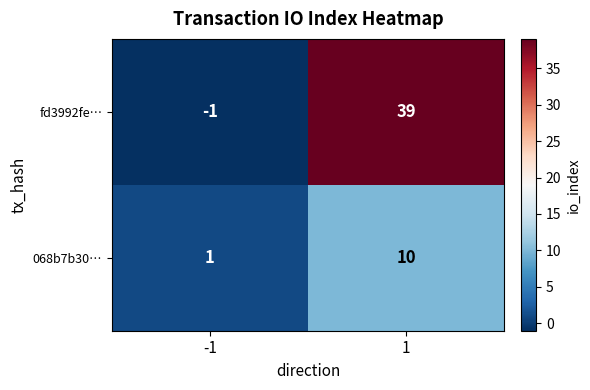

Which series changed the most between -1 and 1?

fd3992fe…